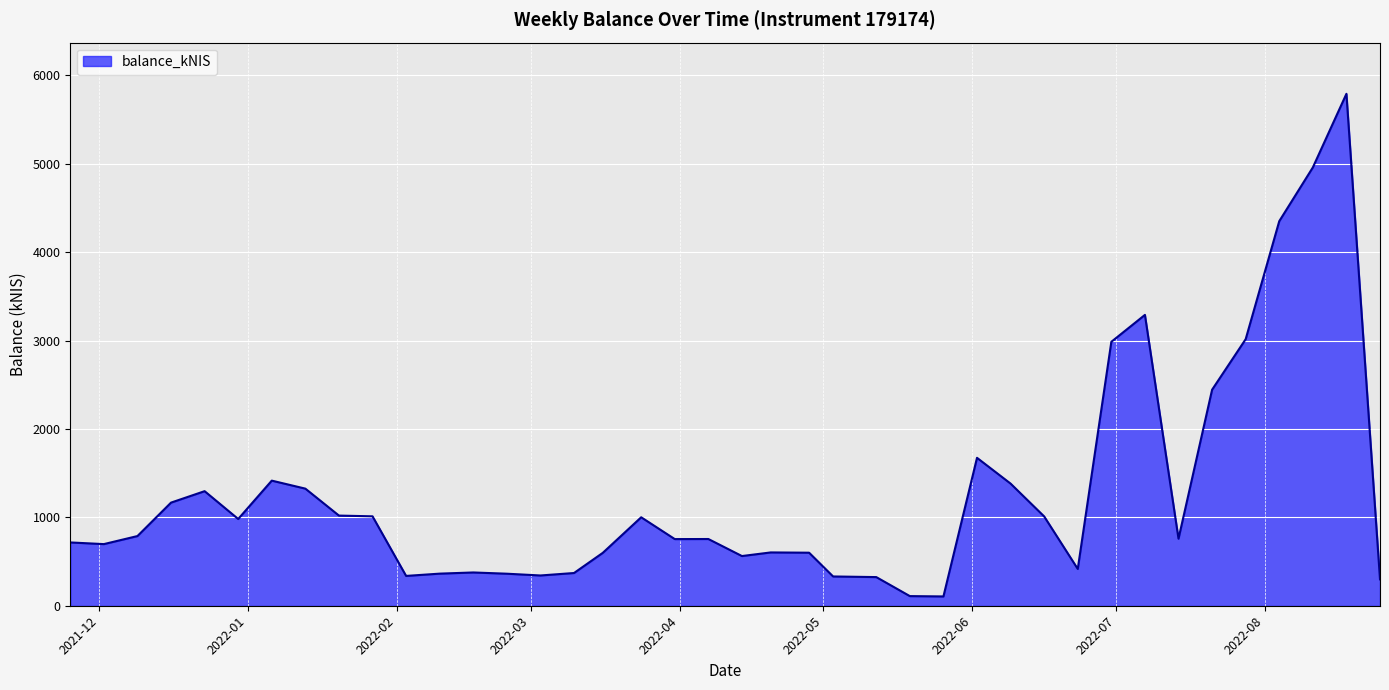

What is the difference between the maximum and minimum values?

5687.5